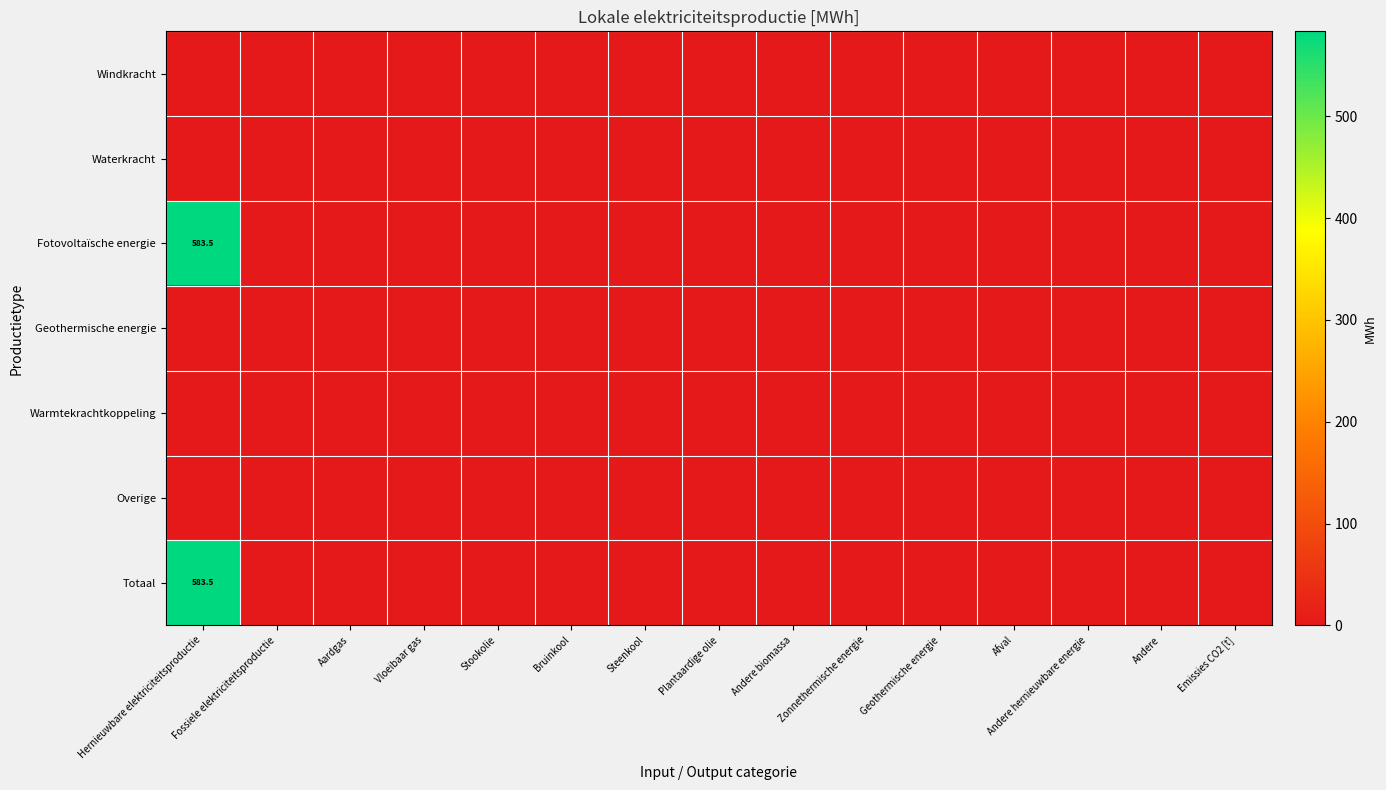

What is the difference between the maximum and minimum values in the Fotovoltaïsche energie series?

583.5